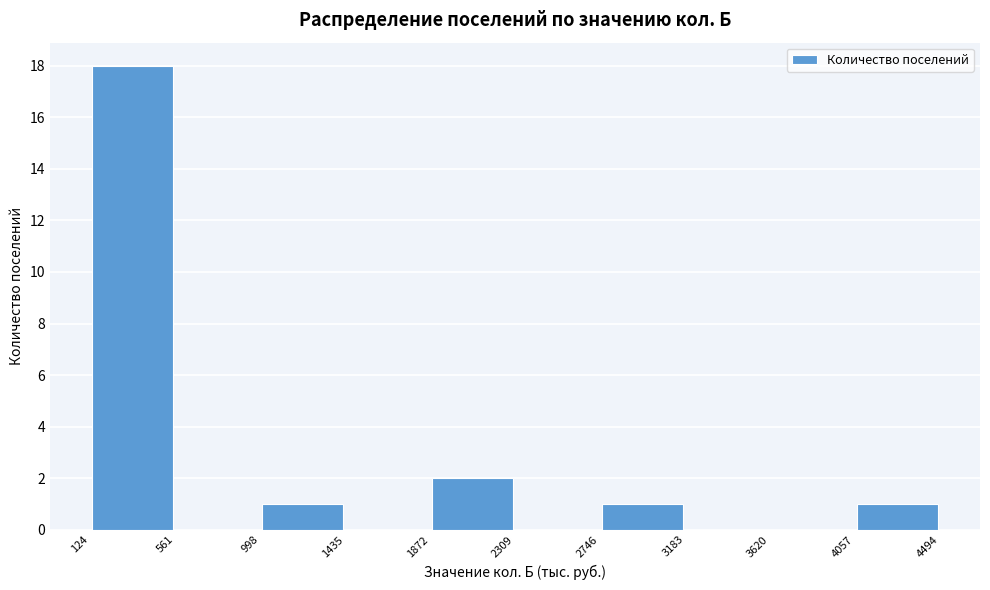

Reading left to right, transcribe this chart: for each bar, give the range it covers on the x-axis and its height. The values are not printed on the chart, so give them approximately, as read against the axis.

124 to 561: 18
561 to 998: 0
998 to 1435: 1
1435 to 1872: 0
1872 to 2309: 2
2309 to 2746: 0
2746 to 3183: 1
3183 to 3620: 0
3620 to 4057: 0
4057 to 4494: 1